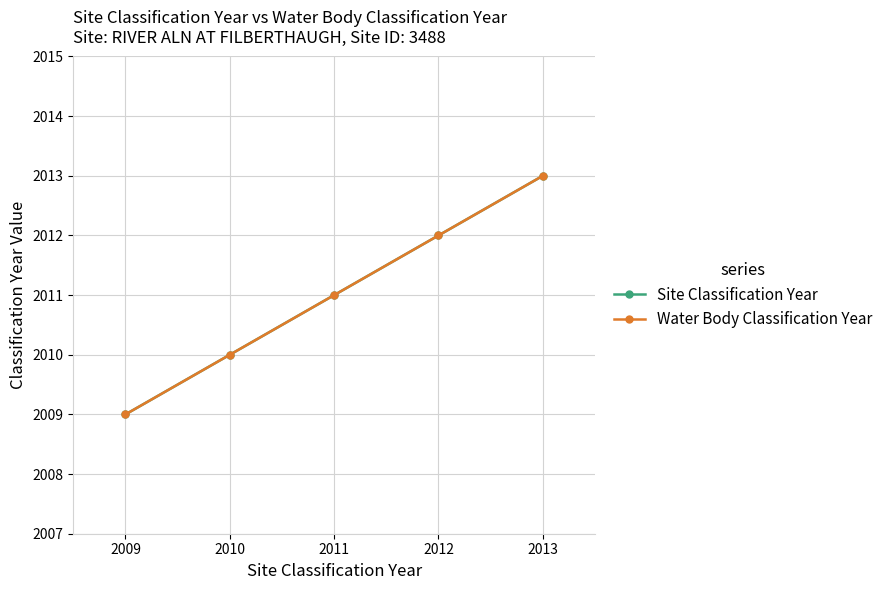

True or false: Water Body Classification Year and Site Classification Year intersect in this chart.

False